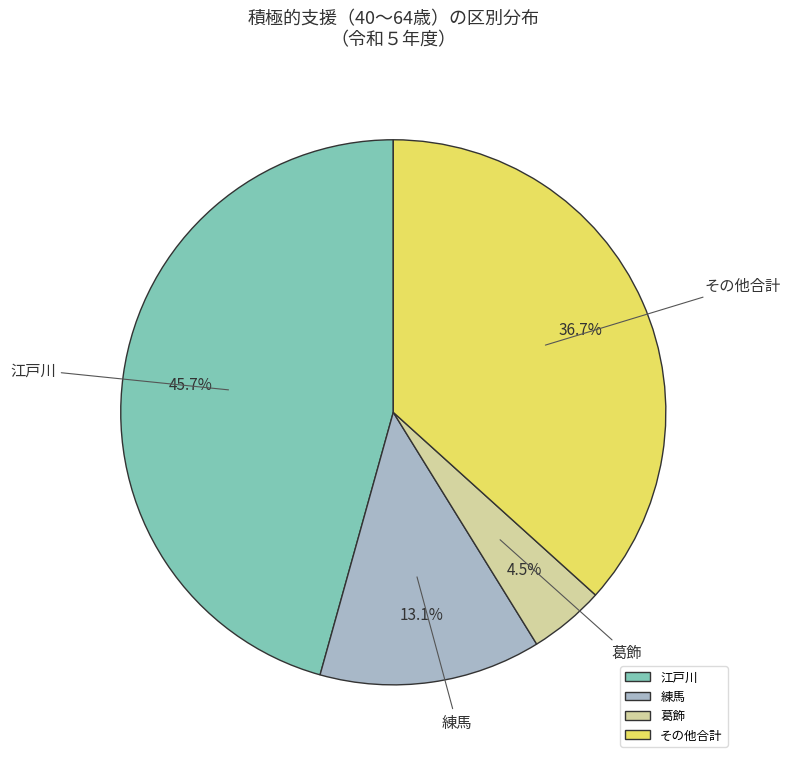

How many segments does this pie chart have?

4